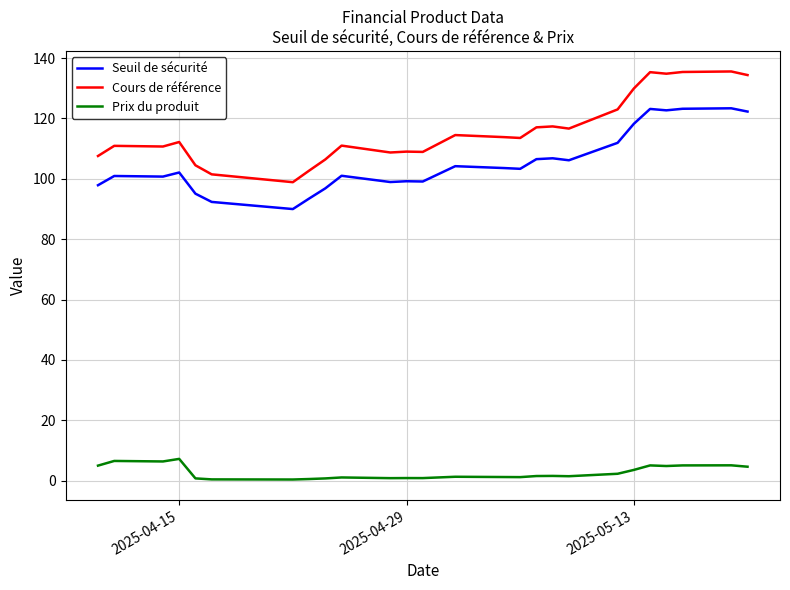

What is the difference between the maximum and minimum values in the Prix du produit series?

6.8